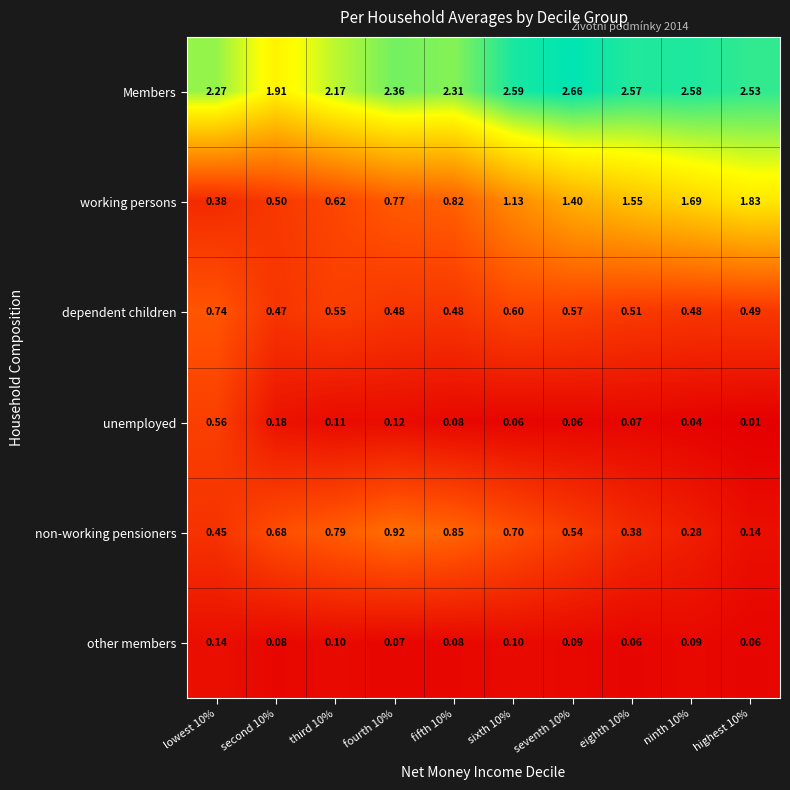

Between fifth 10% and highest 10%, which series saw the biggest shift?

working persons